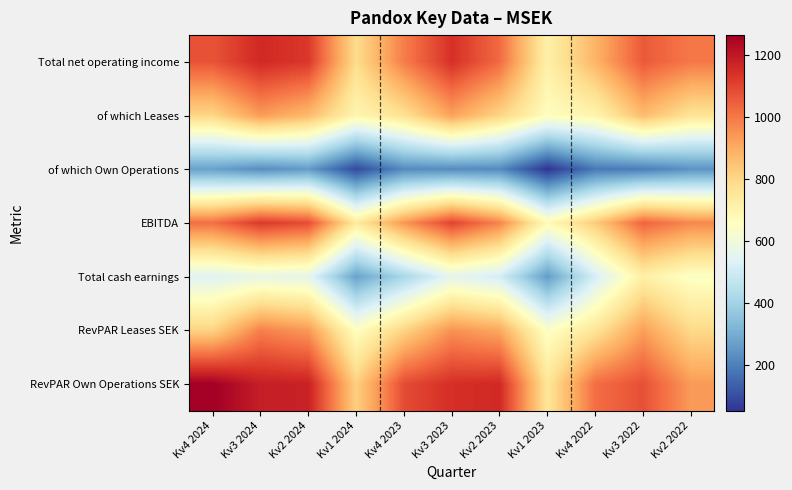

What is the greatest value displayed?

1264